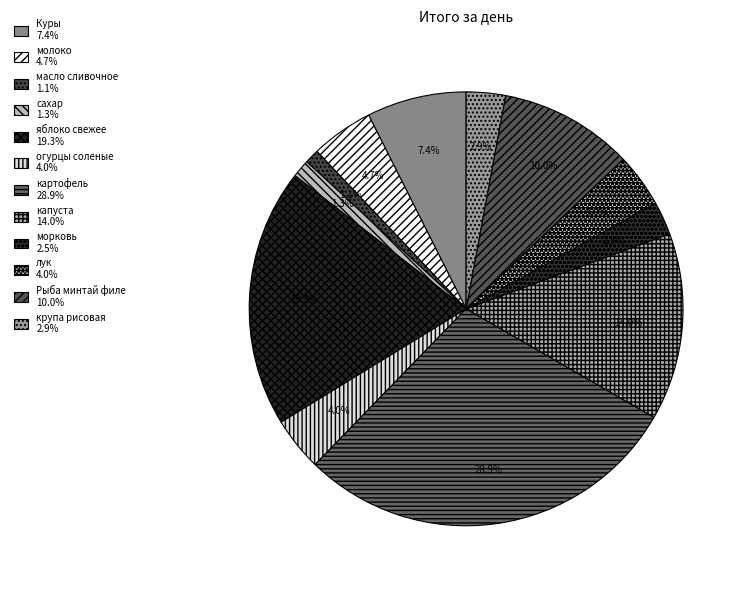

What percentage is the огурцы соленые slice, to the nearest percent?

4%